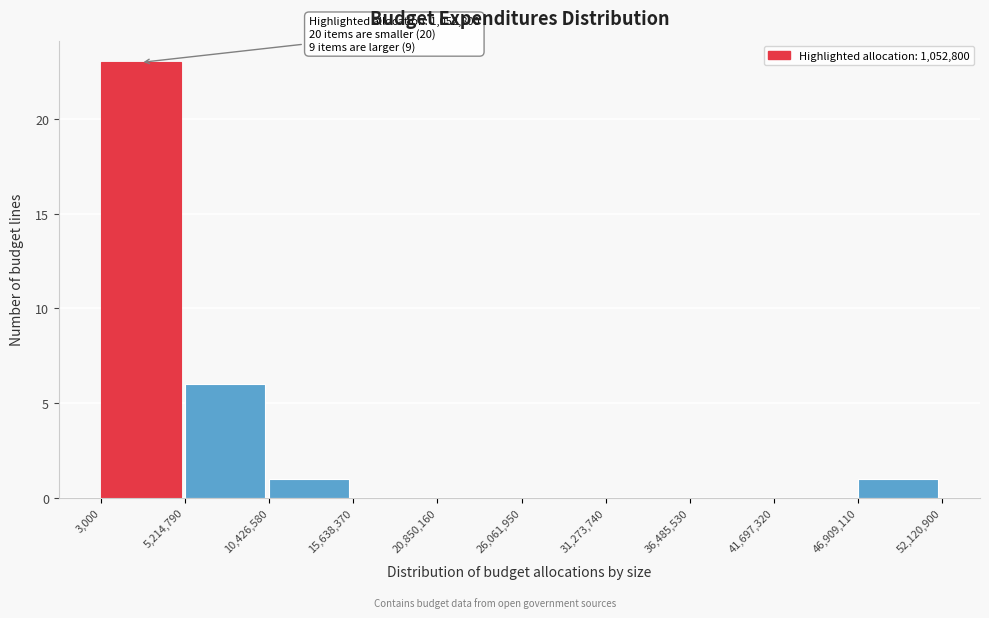

Over which range of the x-axis is the bar tallest?

3,000 to 5,214,790